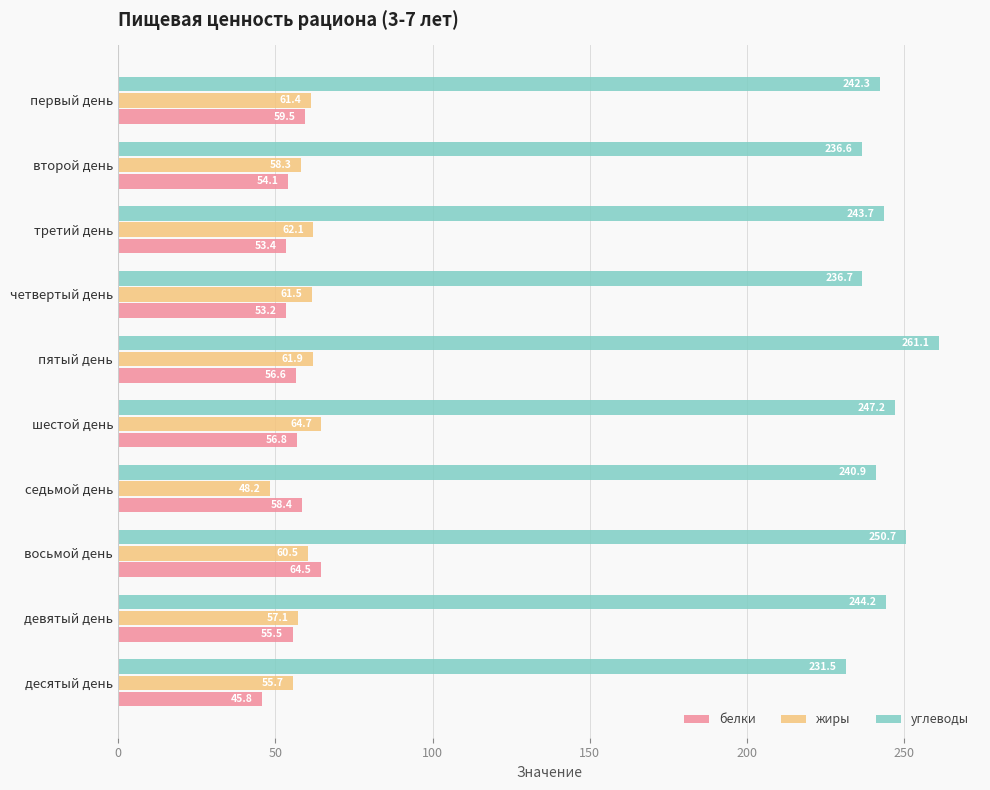

Which series has the widest spread of values?

углеводы